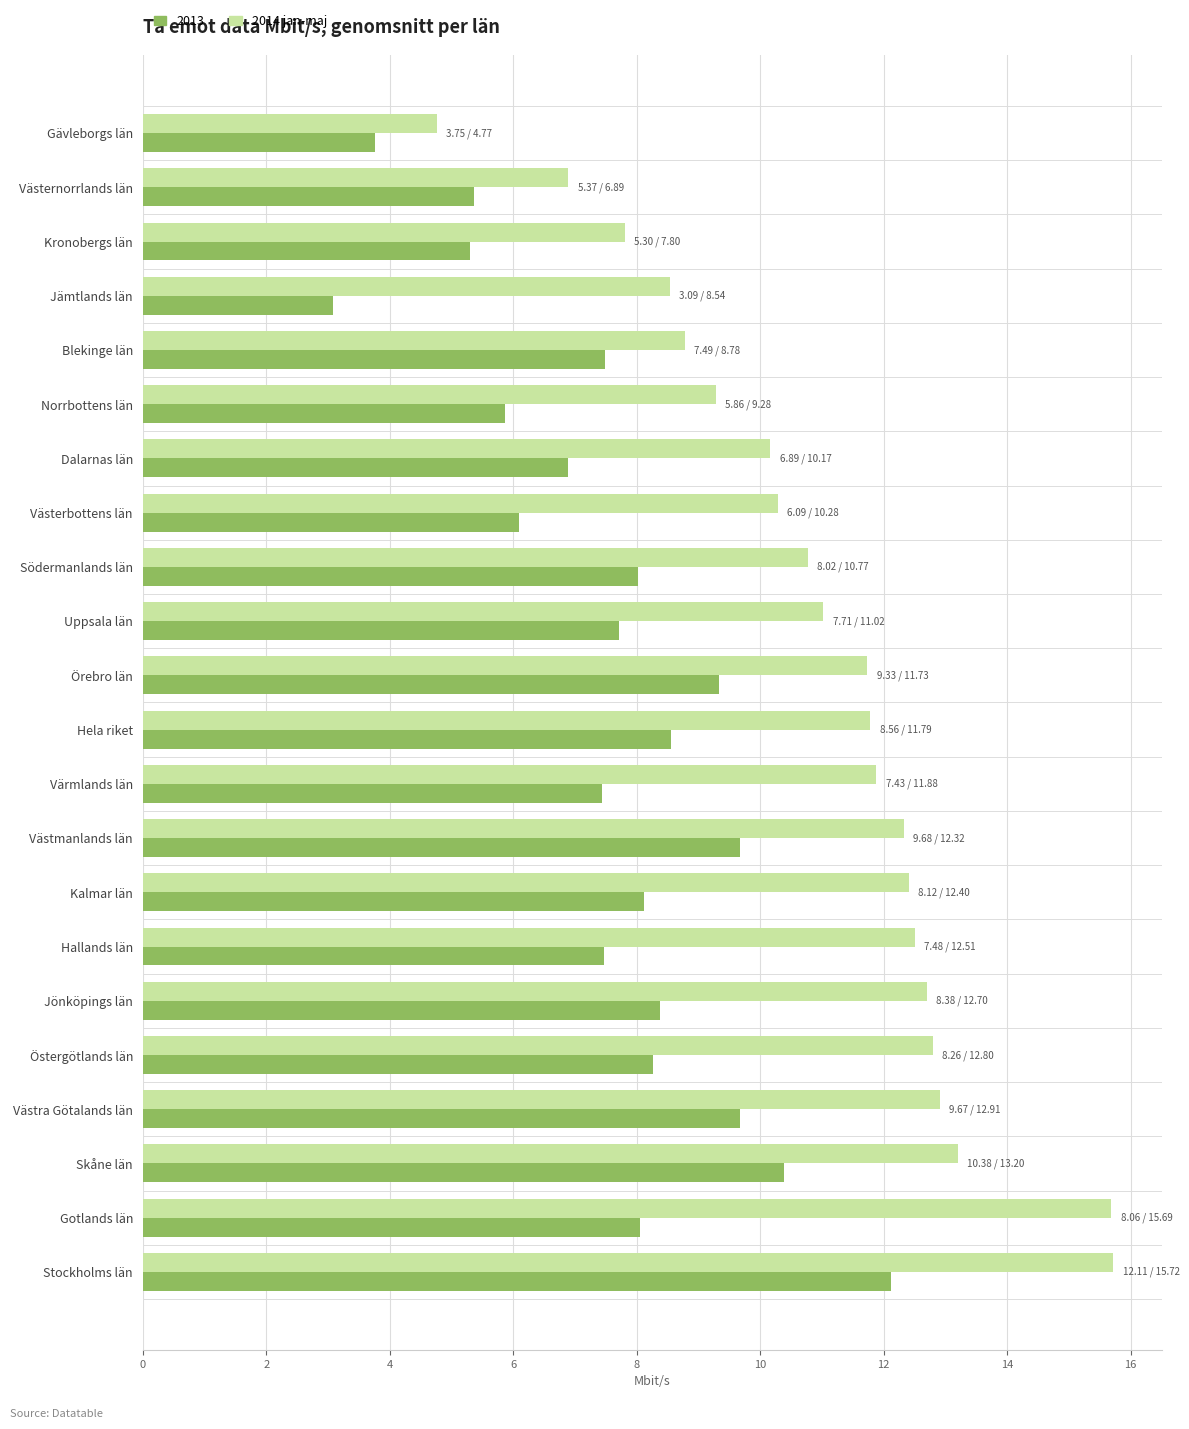

Between Dalarnas län and Södermanlands län, which series saw the biggest shift?

2013